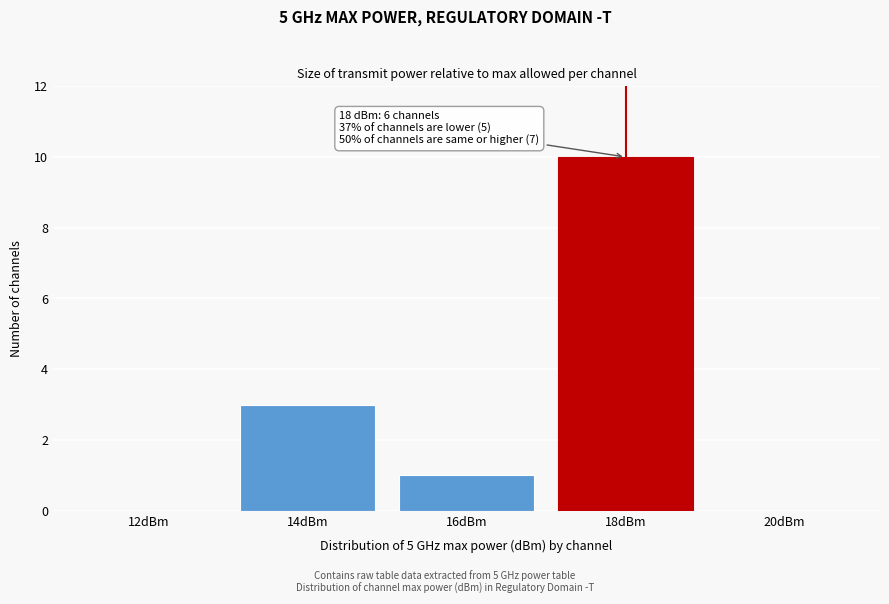

Reading left to right, what are all the values shown in this chart?

12dBm=0	14dBm=3	16dBm=1	18dBm=10	20dBm=0